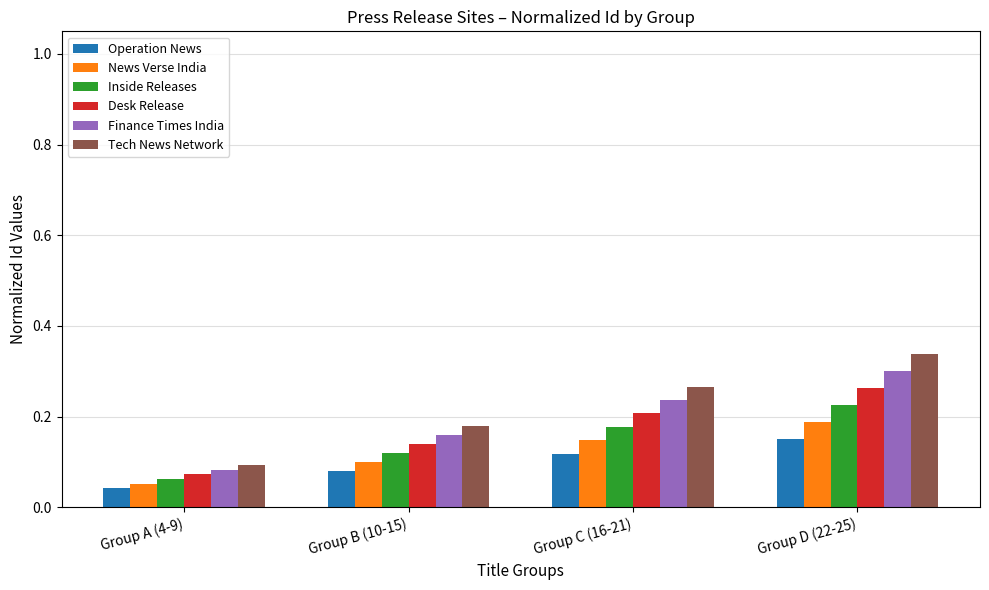

Which label corresponds to the smallest value in the chart?

Group A (4-9)